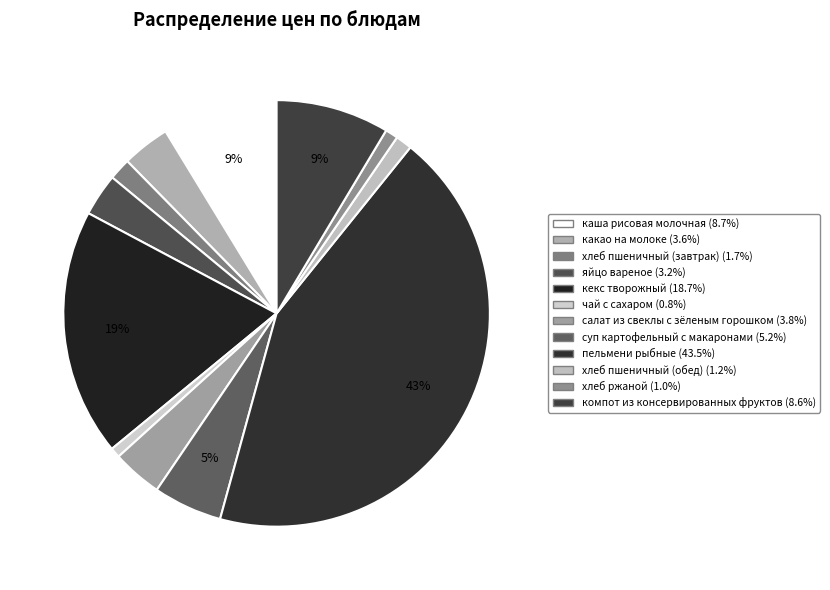

Which has a higher value, каша рисовая молочная or хлеб пшеничный (обед)?

каша рисовая молочная